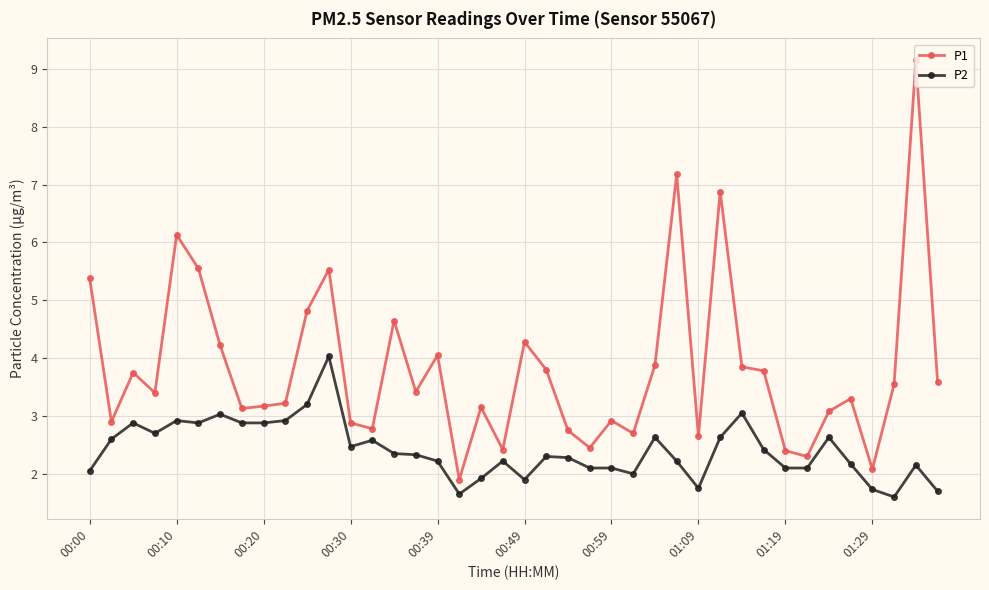

In P1, how many points are lower than both neighbors (excluding endpoints)?

12